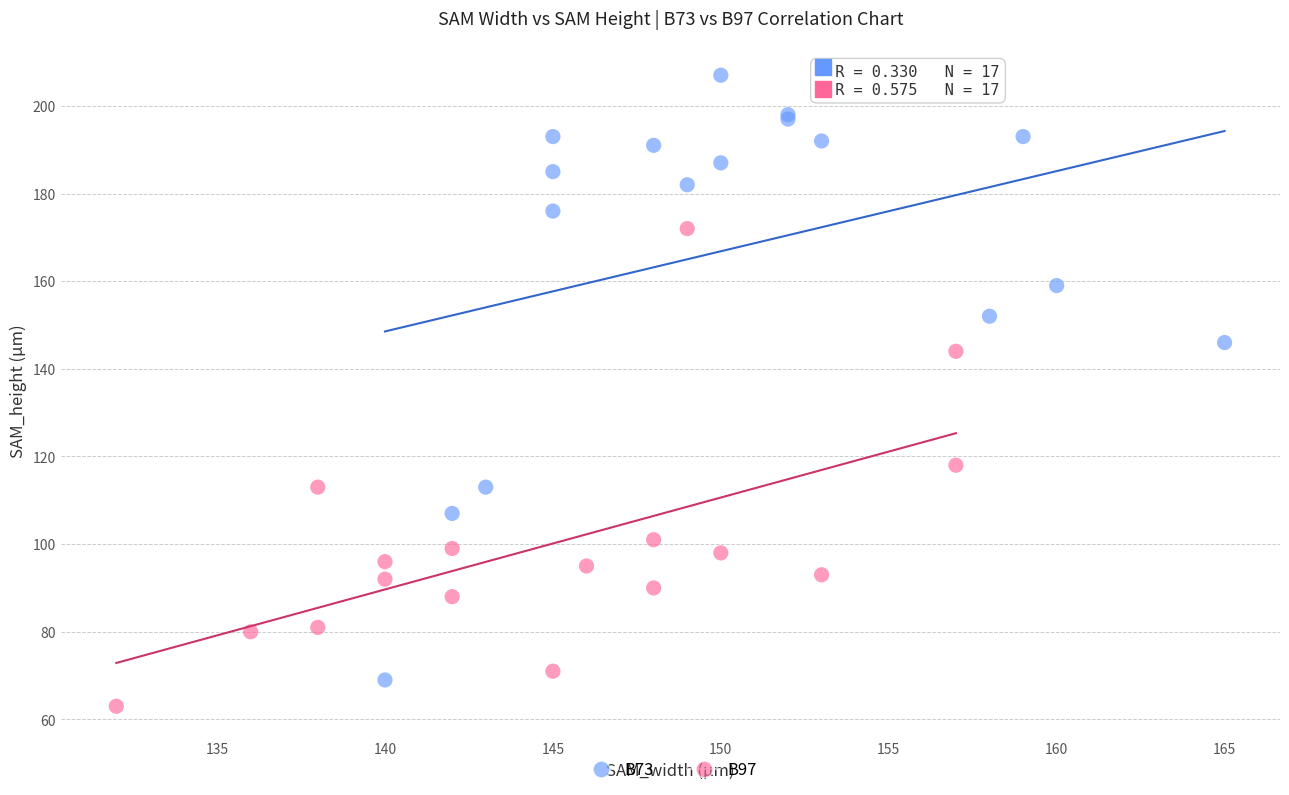

Which series reaches the maximum Y coordinate?

B73